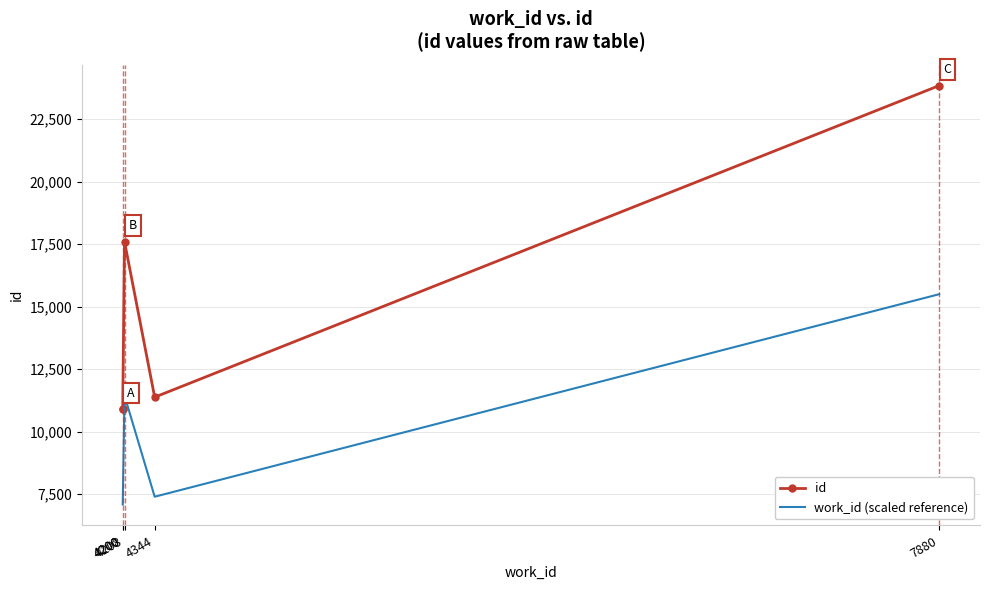

Where is the first local minimum for work_id (scaled reference)?

4344